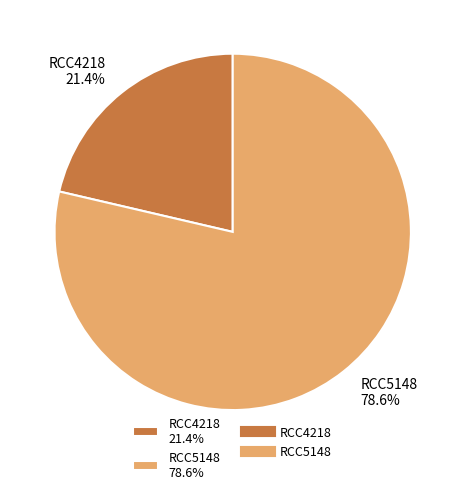

To the nearest percent, what is the difference between the largest and smallest slice percentages?

57%